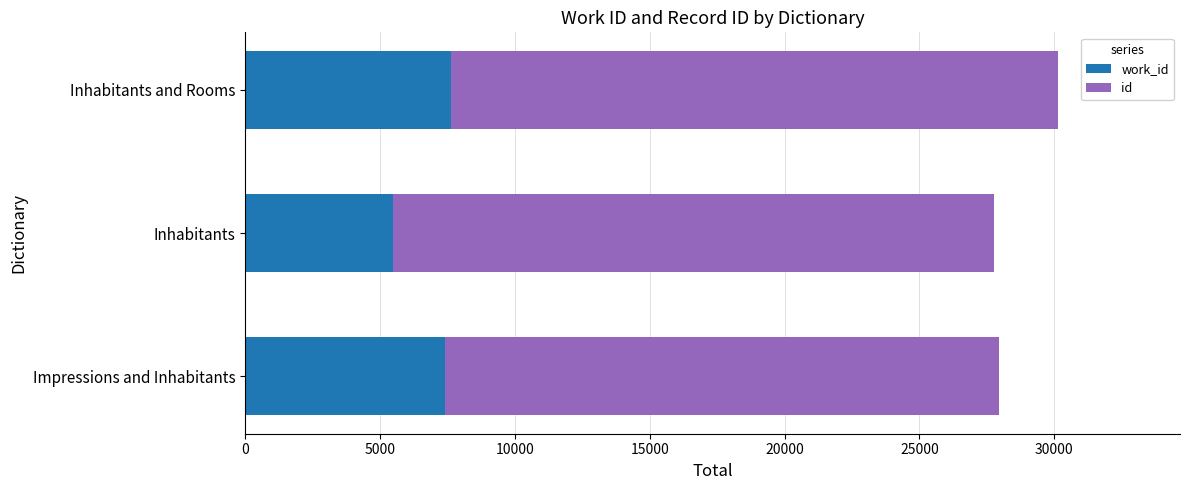

What is the total value across all series at Inhabitants?

27745